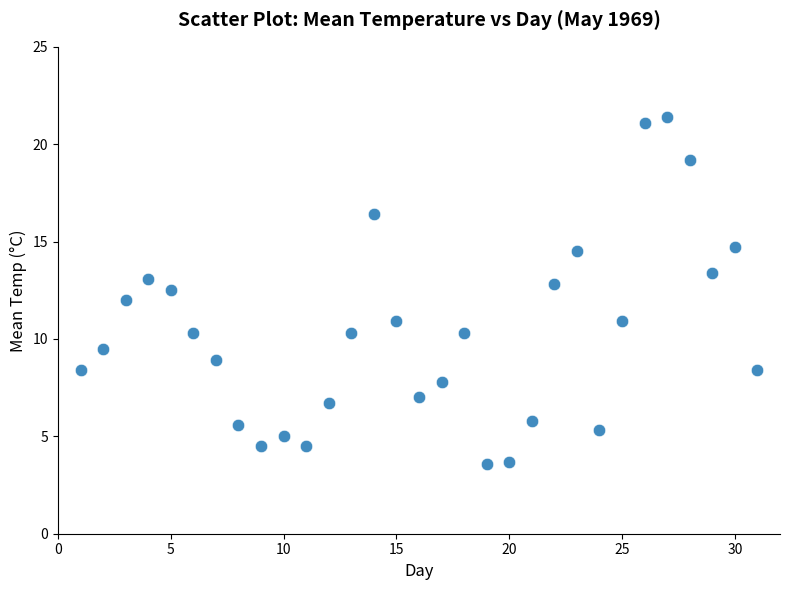

What is the range of Y values (max minus min)?

17.8